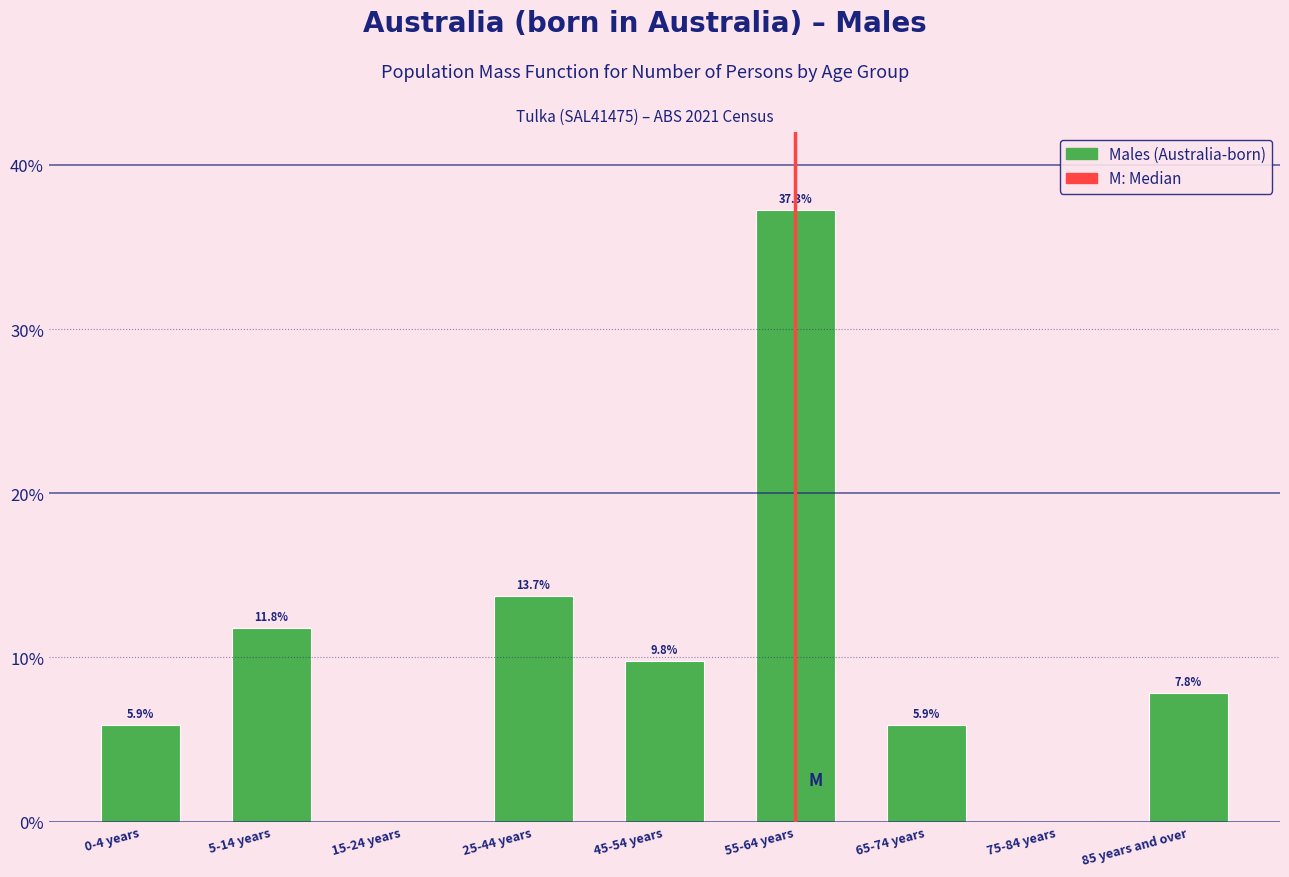

Reading right to left, extract all data points from this chart.

85 years and over=7.8	75-84 years=0.0	65-74 years=5.9	55-64 years=37.3	45-54 years=9.8	25-44 years=13.7	15-24 years=0.0	5-14 years=11.8	0-4 years=5.9